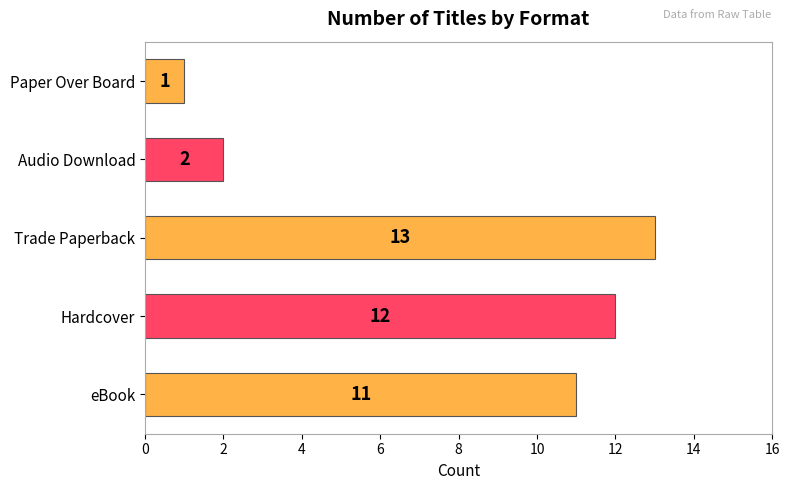

Reading bottom to top, what are all the values shown in this chart?

11	12	13	2	1